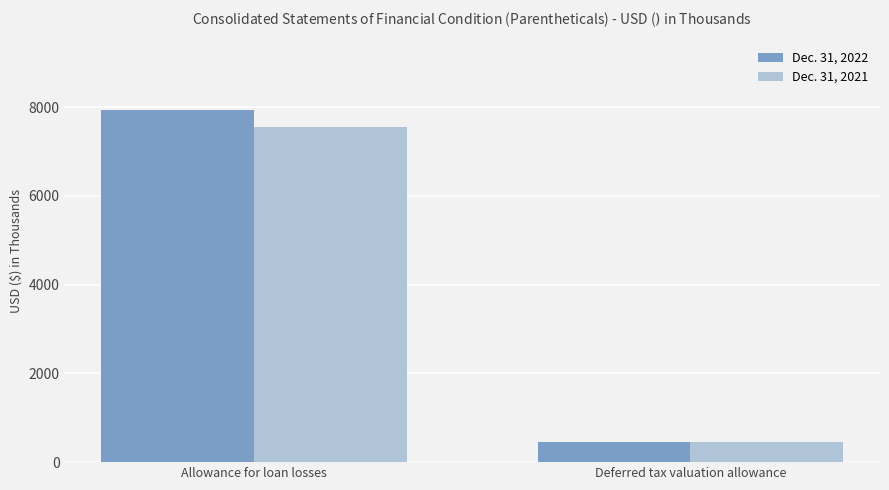

Rank the series by their average value, from highest to lowest.

Dec. 31, 2022, Dec. 31, 2021